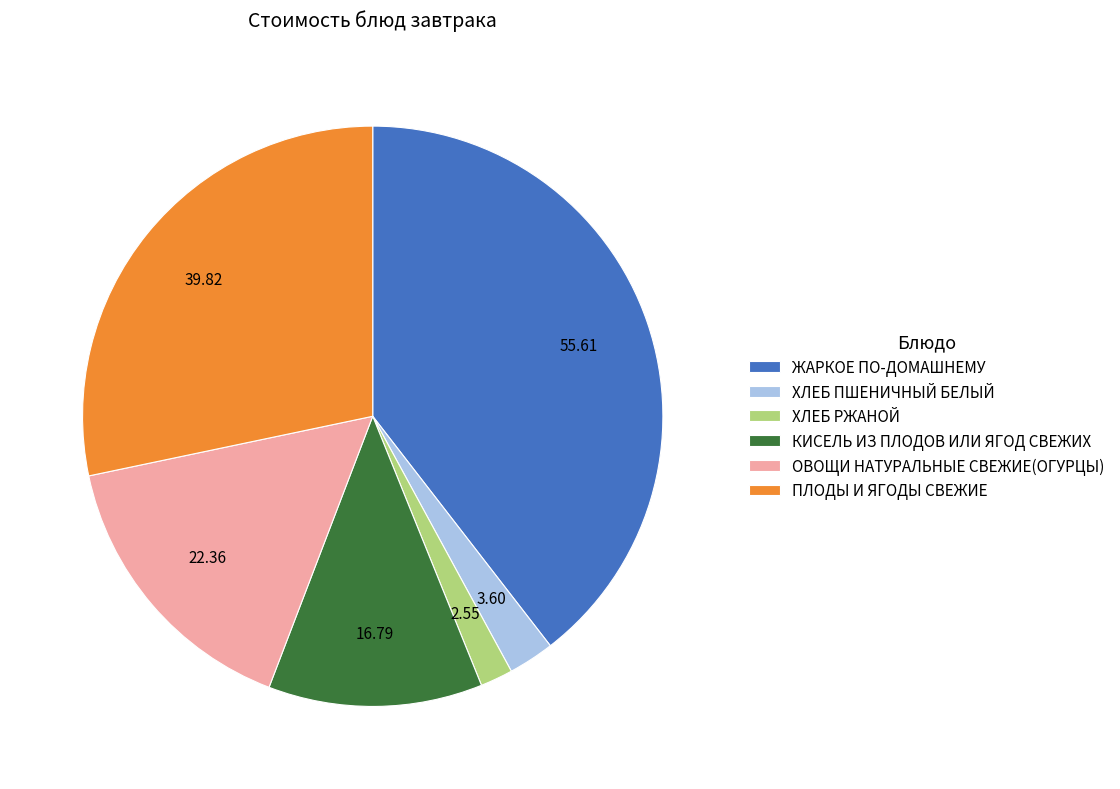

Between КИСЕЛЬ ИЗ ПЛОДОВ ИЛИ ЯГОД СВЕЖИХ and ХЛЕБ РЖАНОЙ, which is larger?

КИСЕЛЬ ИЗ ПЛОДОВ ИЛИ ЯГОД СВЕЖИХ